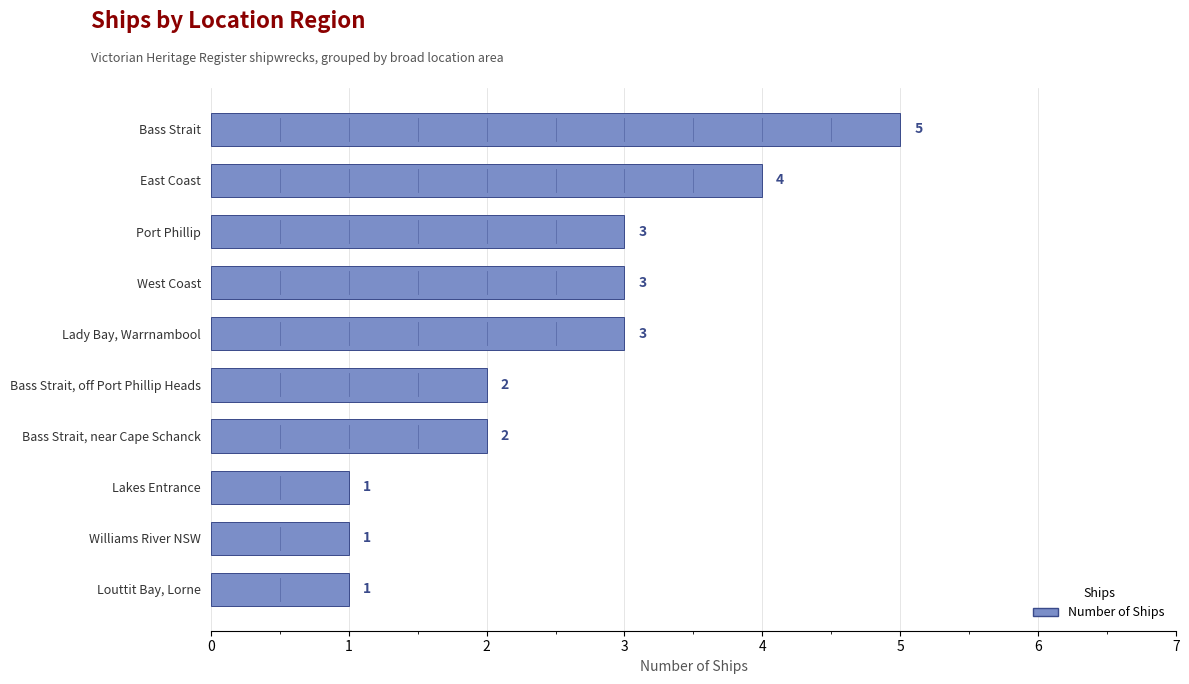

Reading bottom to top, transcribe all the data shown in this chart.

Louttit Bay, Lorne=1	Williams River NSW=1	Lakes Entrance=1	Bass Strait, near Cape Schanck=2	Bass Strait, off Port Phillip Heads=2	Lady Bay, Warrnambool=3	West Coast=3	Port Phillip=3	East Coast=4	Bass Strait=5